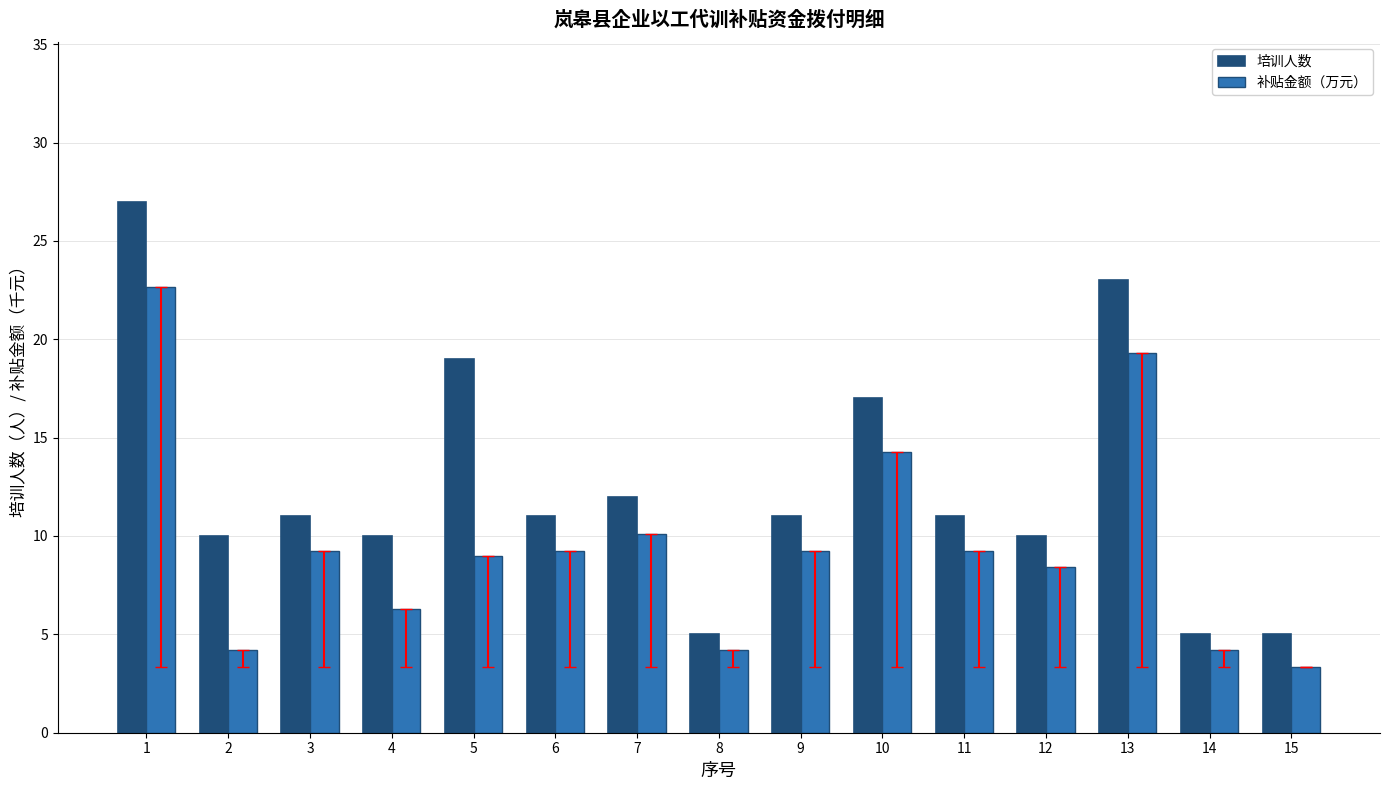

What is the highest value of the 补贴金额（万元） series?

22.7